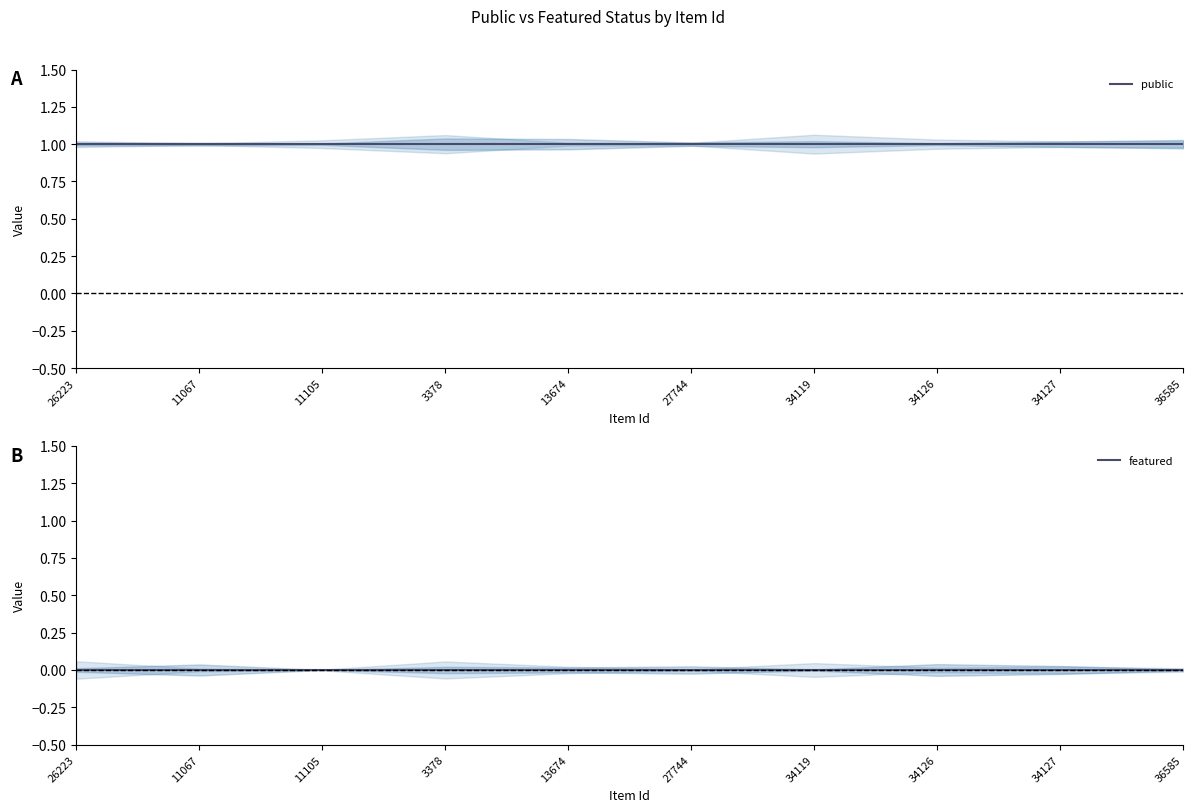

The featured series shows 0 at 34127. True or false?

True